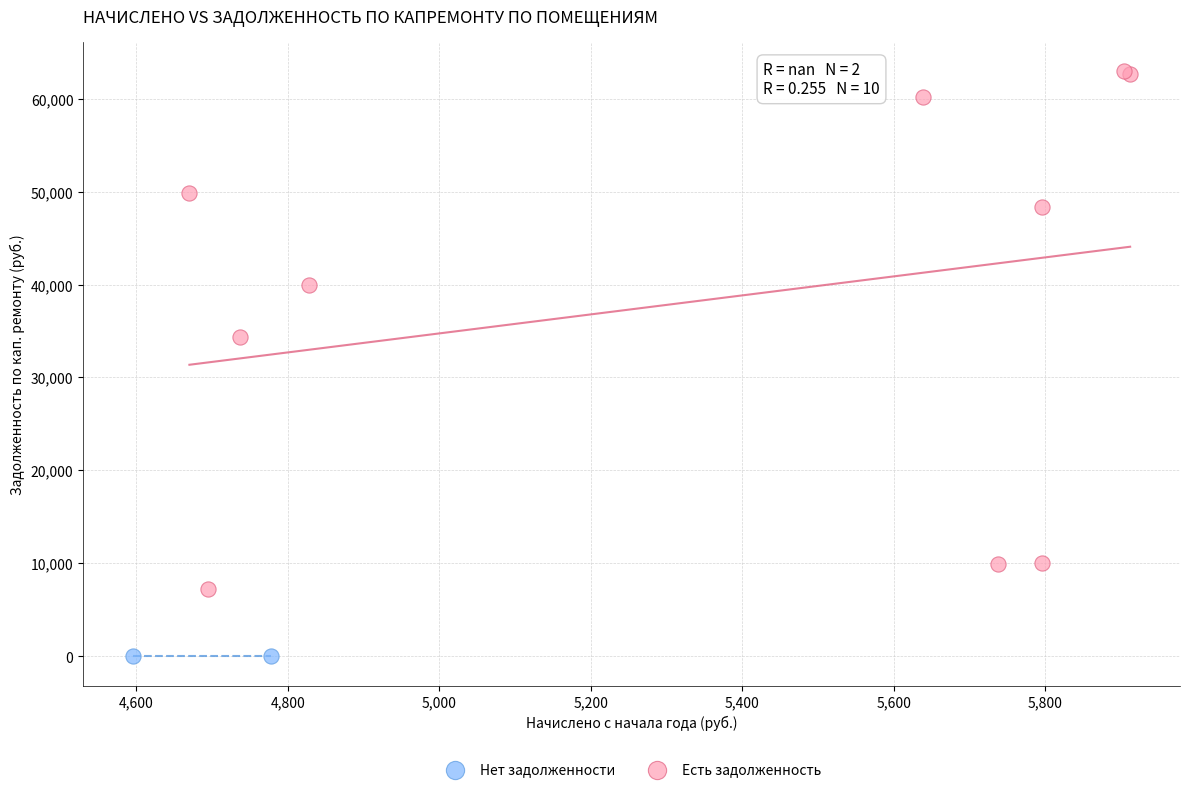

What are all the series names shown in the legend?

Нет задолженности, Есть задолженность